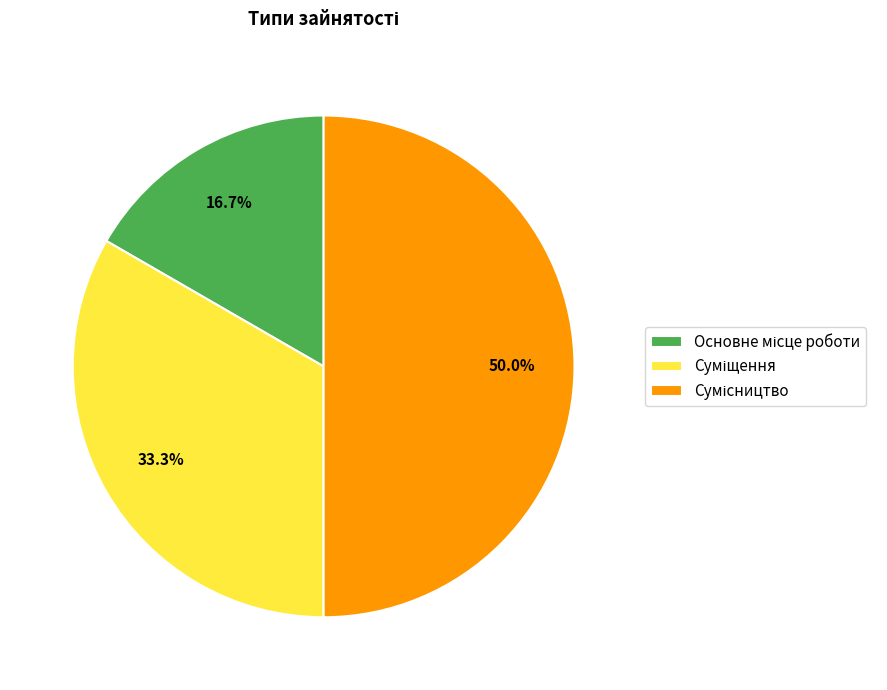

What is the ratio of the value at Основне місце роботи to the value at Суміщення?

0.5